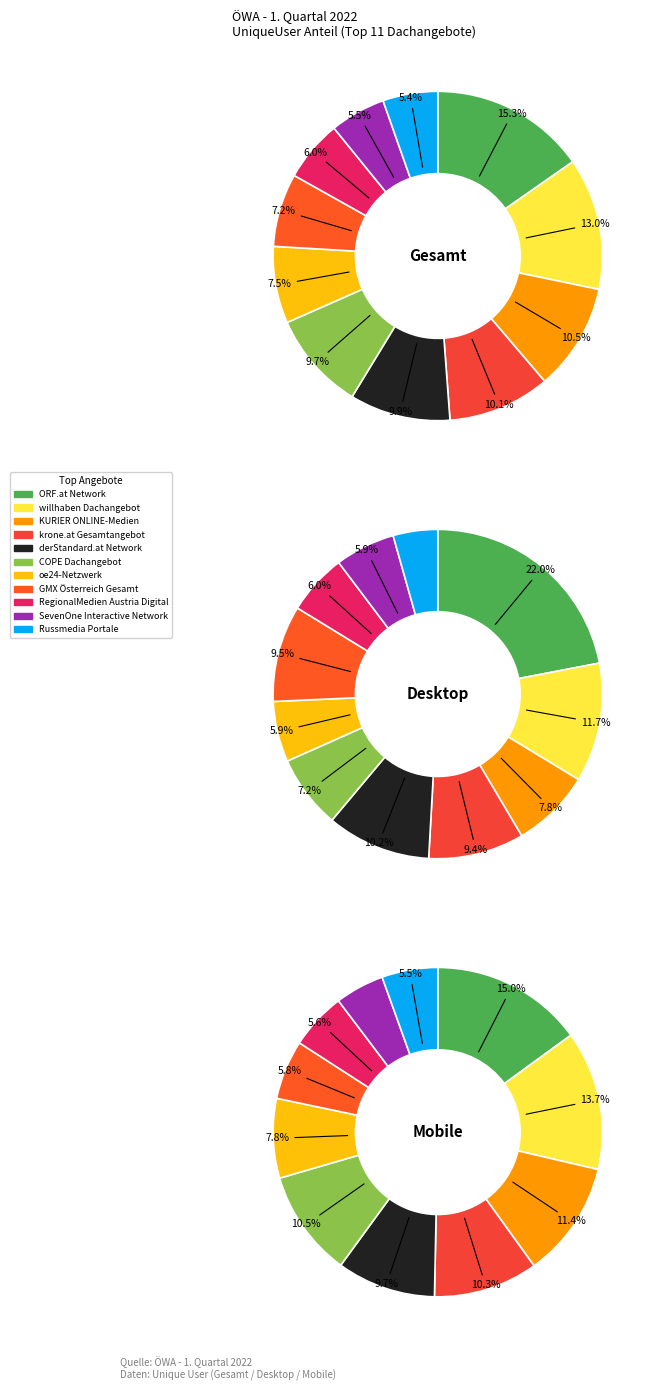

Which category has the smallest portion of the pie?

Russmedia Portale